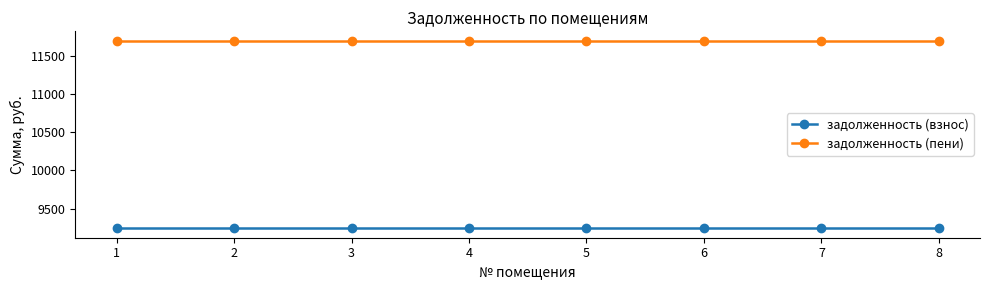

True or false: задолженность (пени) and задолженность (взнос) cross at least once.

False